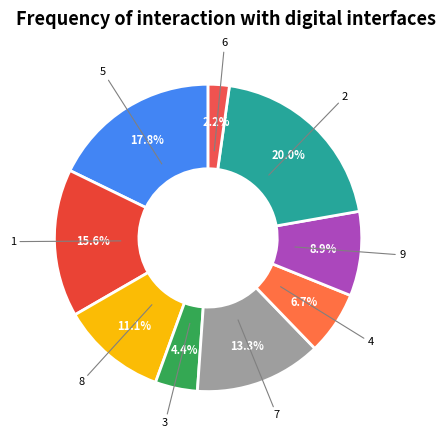

How many slices are in this pie chart?

9